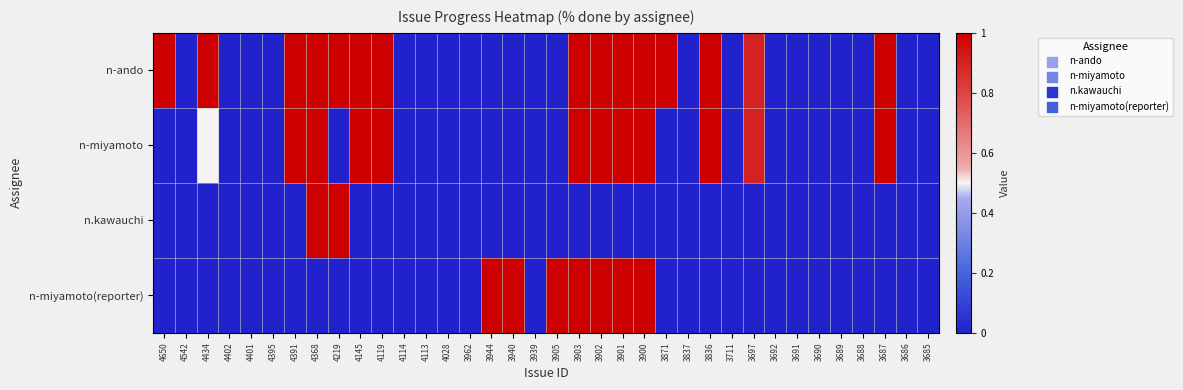

Which series has the largest range (max minus min)?

n-ando